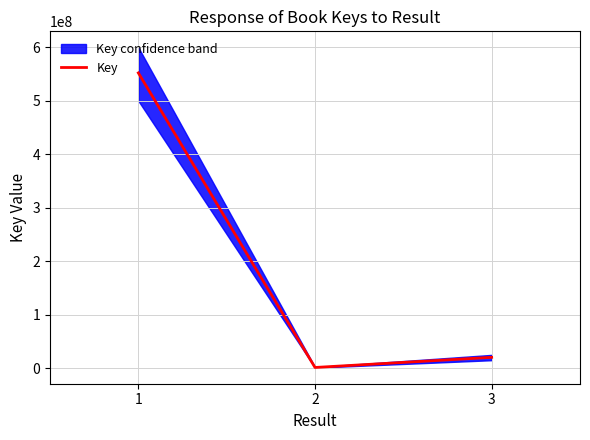

The value at 2 is 1000277. True or false?

False